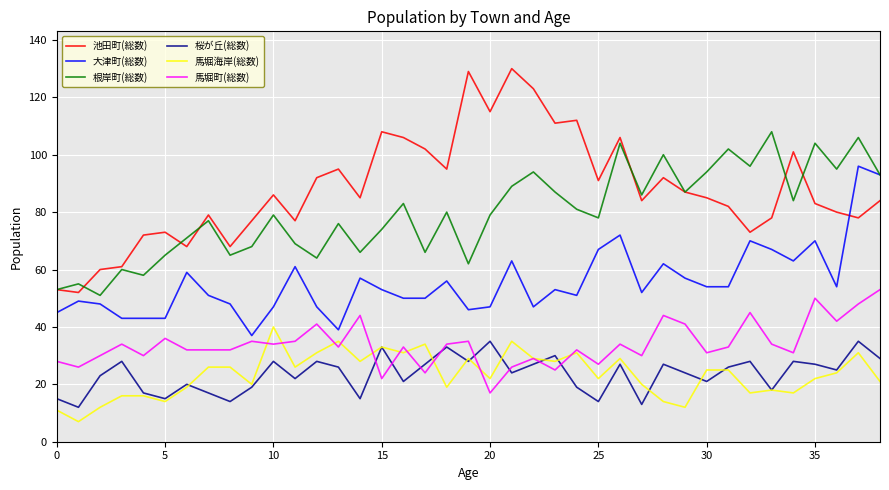

True or false: 池田町(総数) and 桜が丘(総数) intersect in this chart.

False